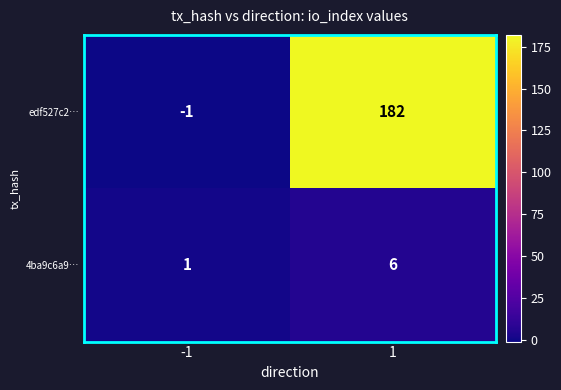

At how many categories does at least one series exceed 174?

1